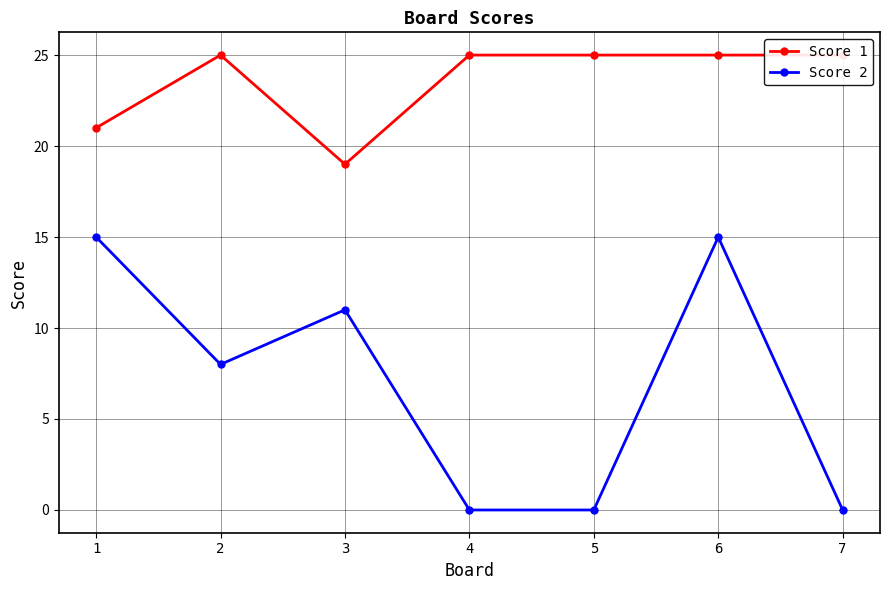

Is the value of Score 2 at 5 greater than the value of Score 1 at 7?

No